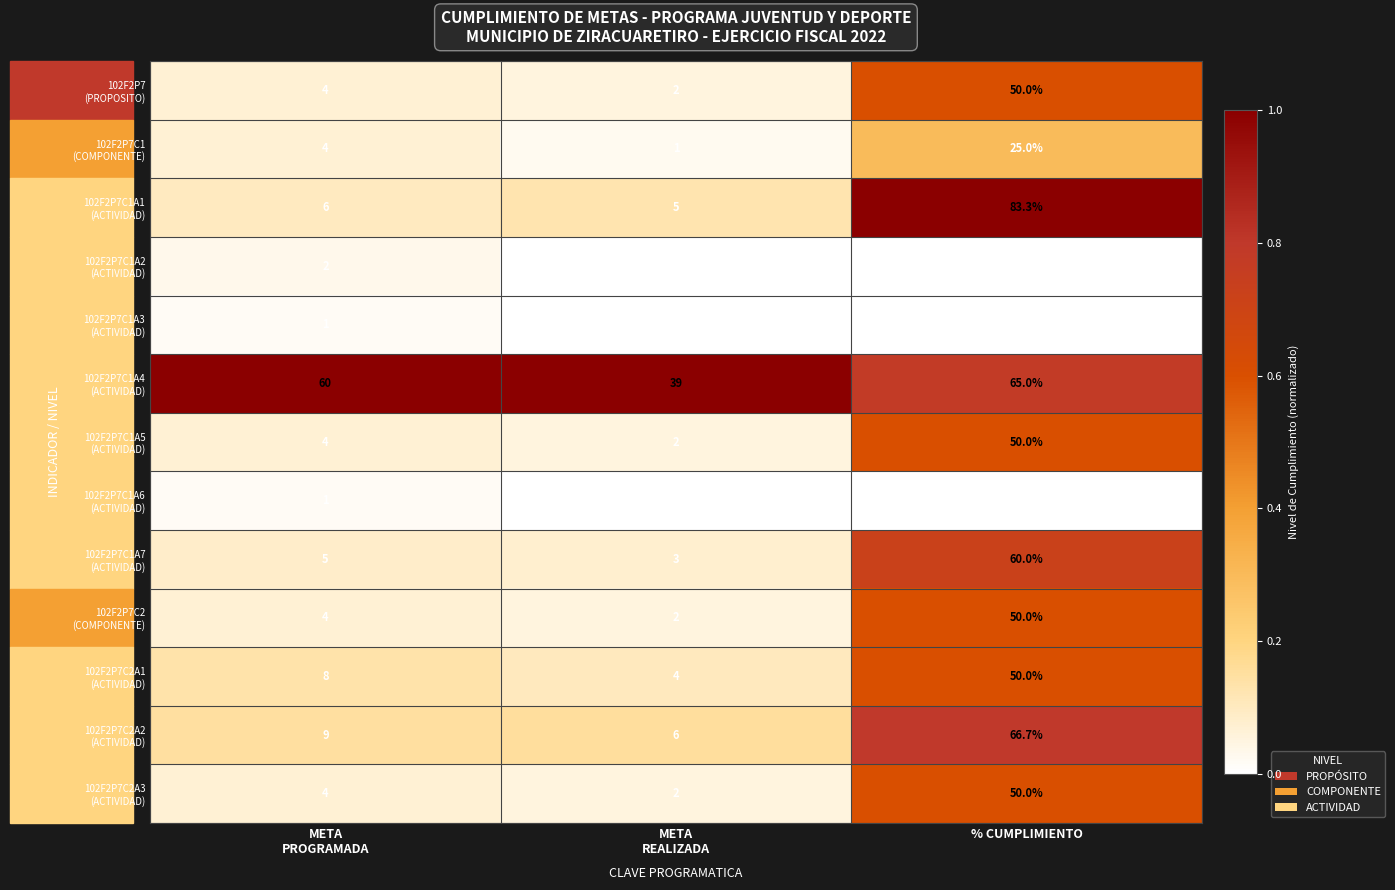

Which label corresponds to the largest value in the chart?

% CUMPLIMIENTO